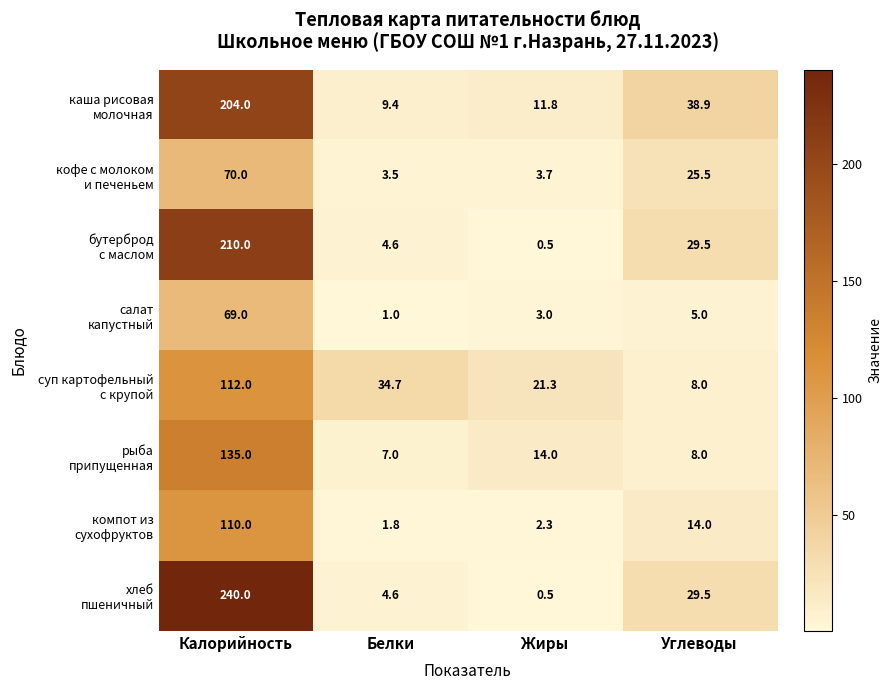

Which category has the highest value across all series?

Калорийность